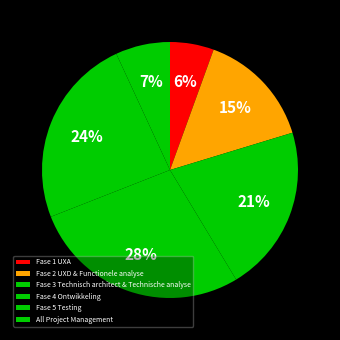

To the nearest percent, what is the difference between the Fase 4 Ontwikkeling and Fase 5 Testing slice percentages?

4%